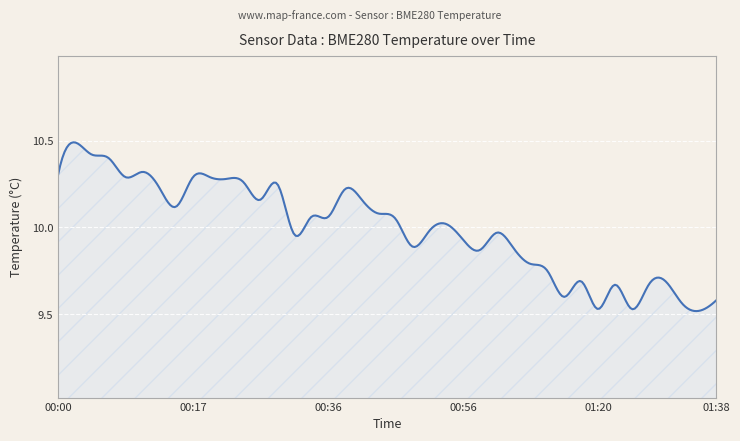

What is the difference between the maximum and minimum values?

1.0